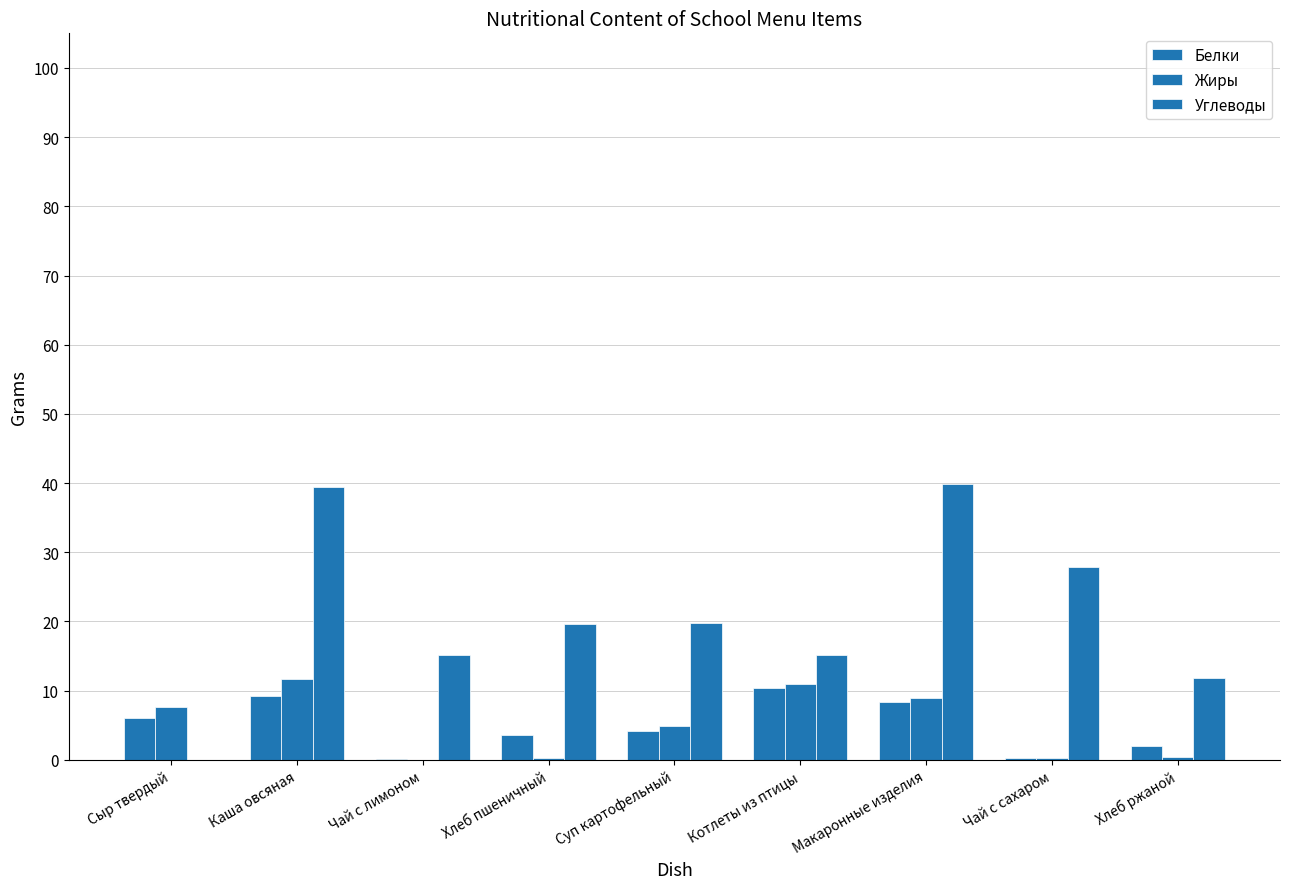

At Котлеты из птицы, list the series in order from smallest to largest.

Белки, Жиры, Углеводы